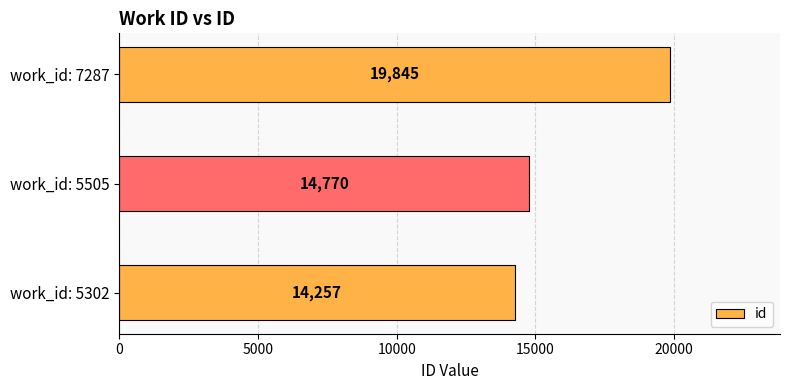

Rank the categories by value from highest to lowest.

work_id: 7287, work_id: 5505, work_id: 5302